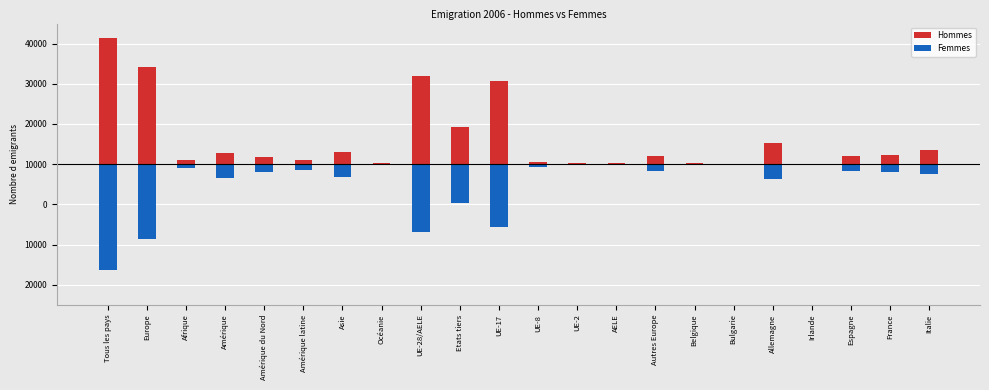

Which category has the highest value in the Femmes series?

Irlande